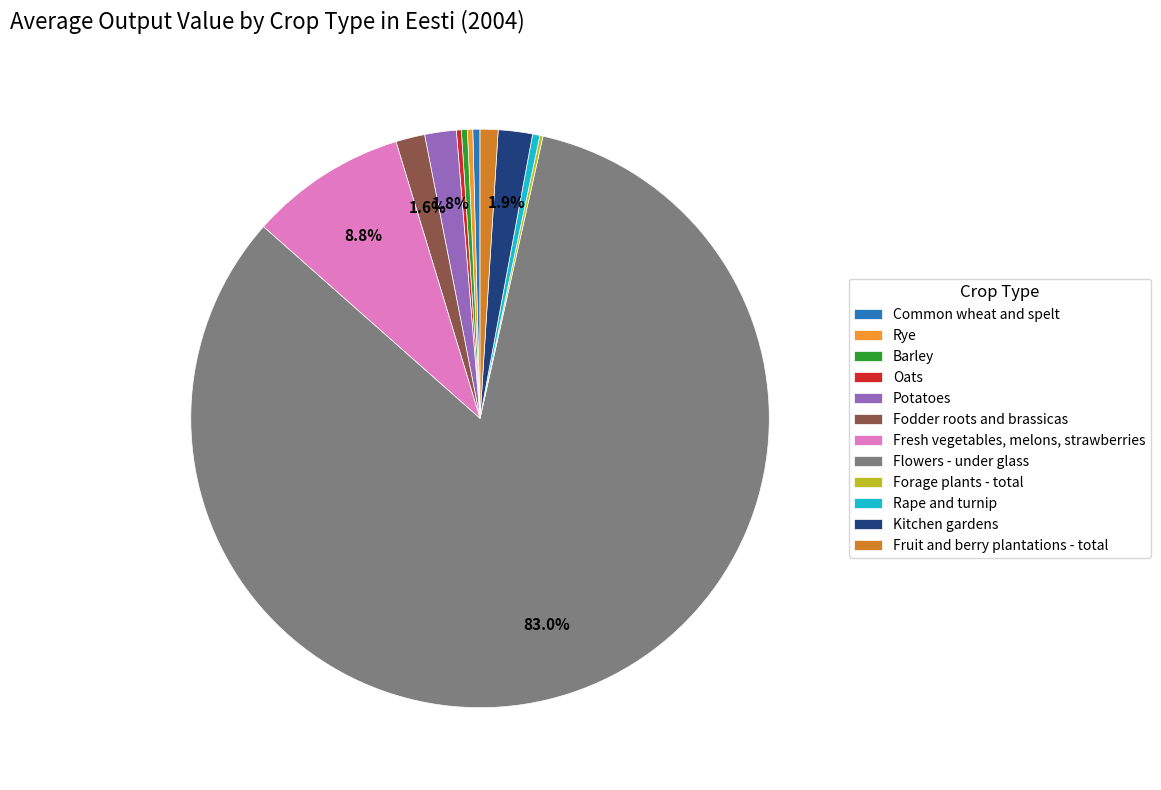

How many slices are in this pie chart?

12